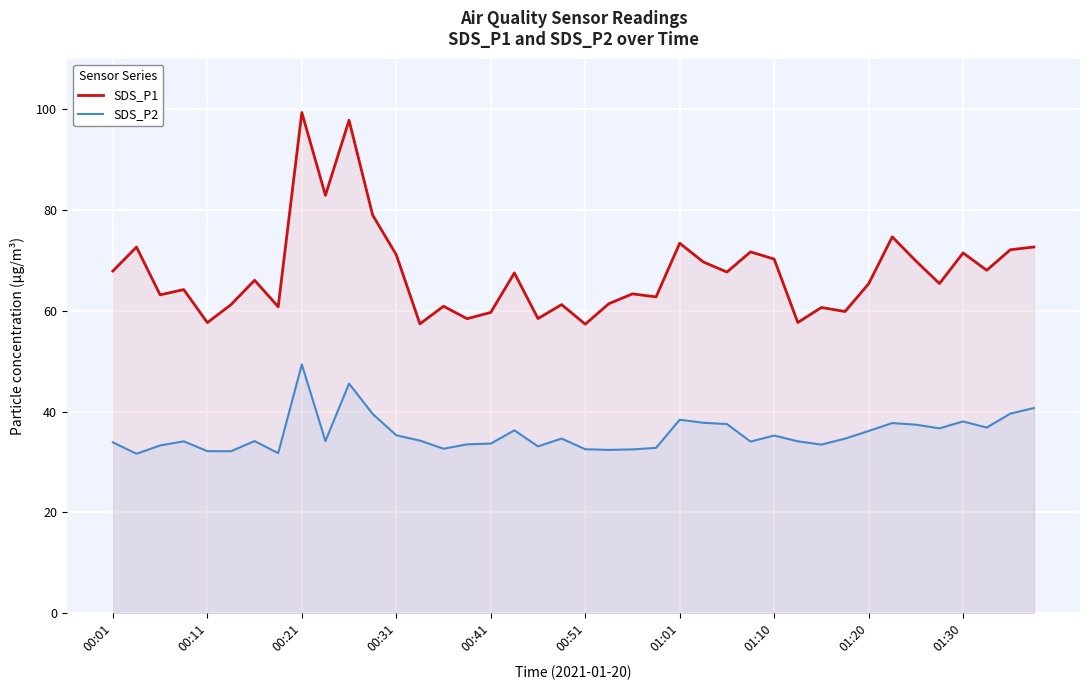

List the series in order of their peak value, lowest first.

SDS_P2, SDS_P1